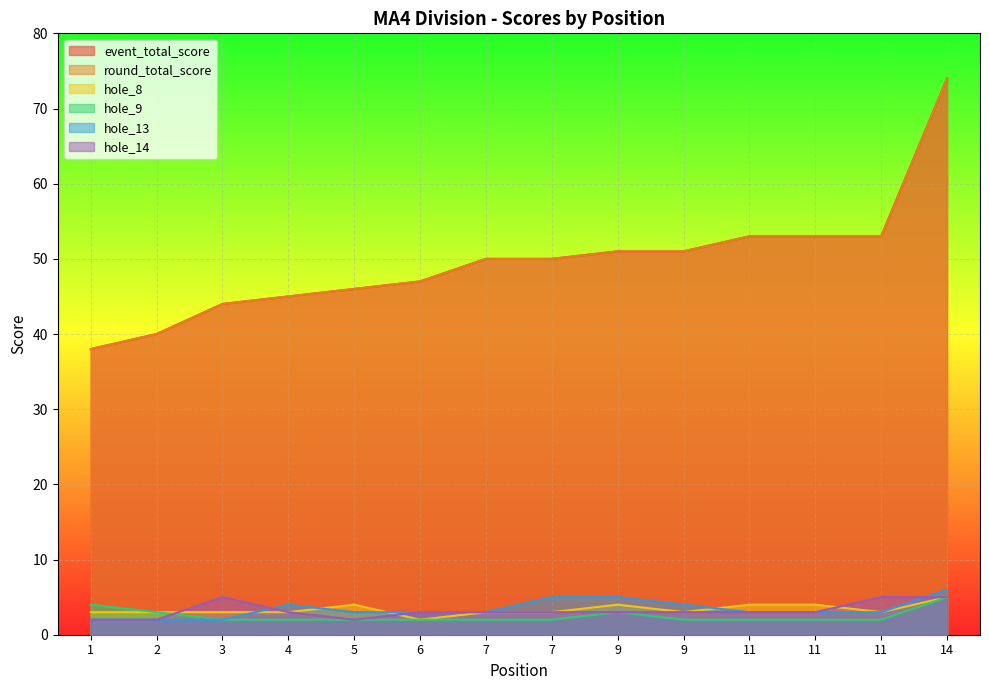

Count the hole_14 values in the range 3 to 4.

8